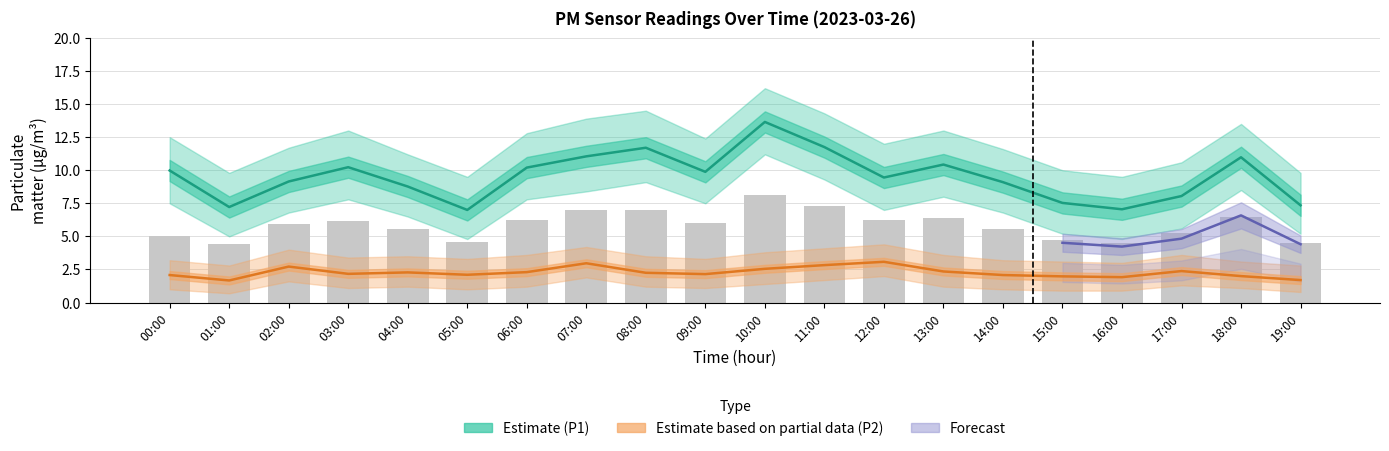

Which series has the largest range (max minus min)?

P1_upper